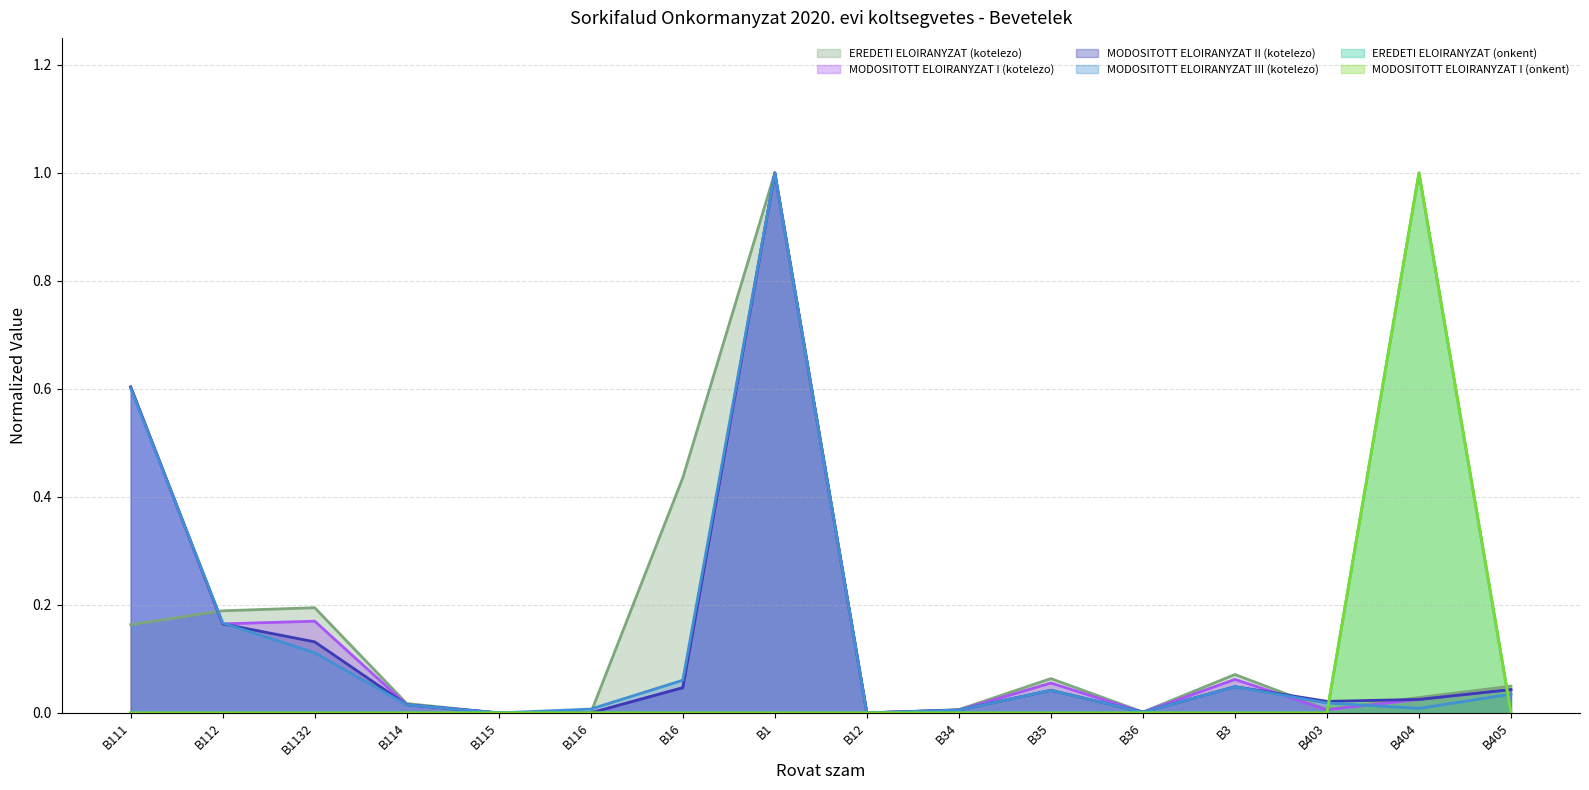

What is the difference between the maximum and minimum values in the MODOSITOTT ELOIRANYZAT III (kotelezo) series?

1.0